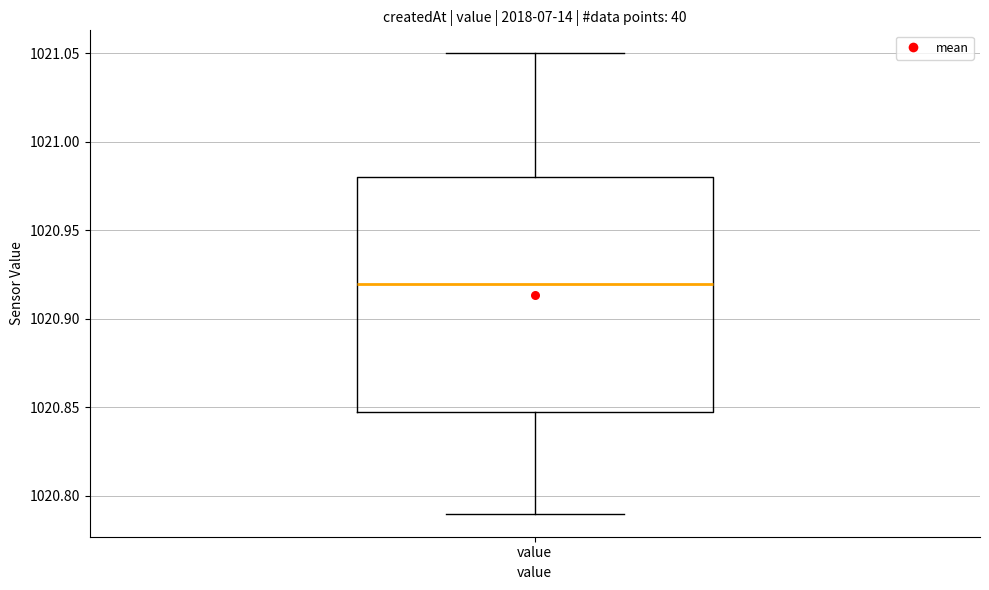

Read this box plot against the y-axis: the position of the median line, the range covered by the box, and the ends of both whiskers. The values are not printed on the chart, so give them approximately, as read against the axis.

median 1020.92, box 1020.85 to 1020.98, whiskers 1020.79 to 1021.05